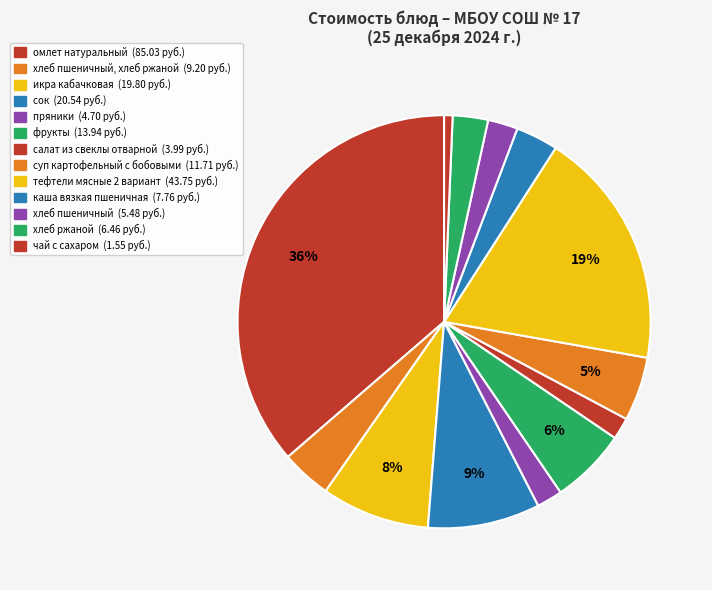

Count the number of slices in the pie.

13